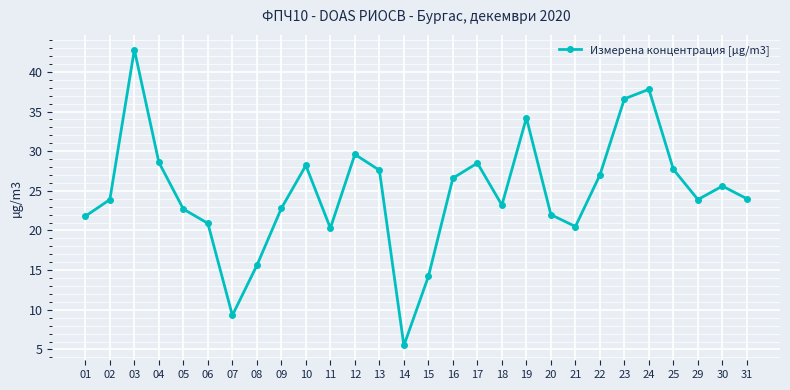

What is the change in value from 05 to 12?

+6.9